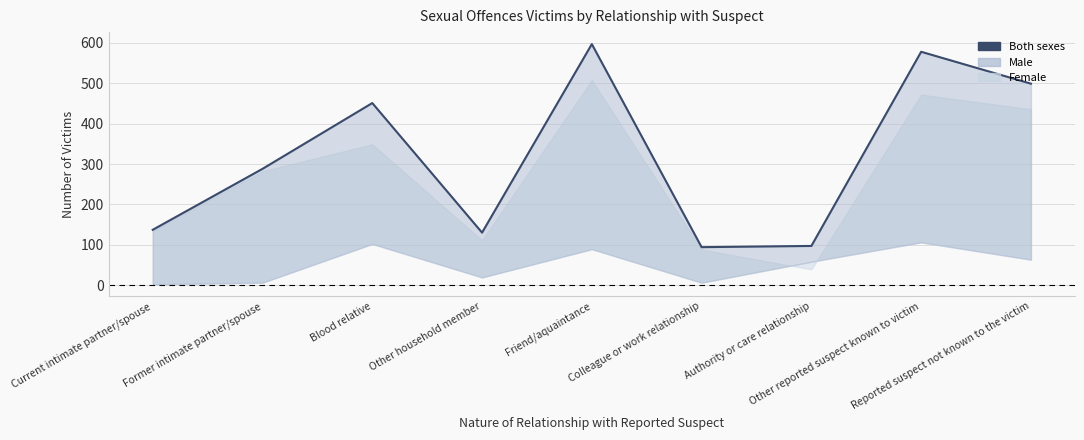

What is the change in value from Blood relative to Friend/aquaintance?

+146